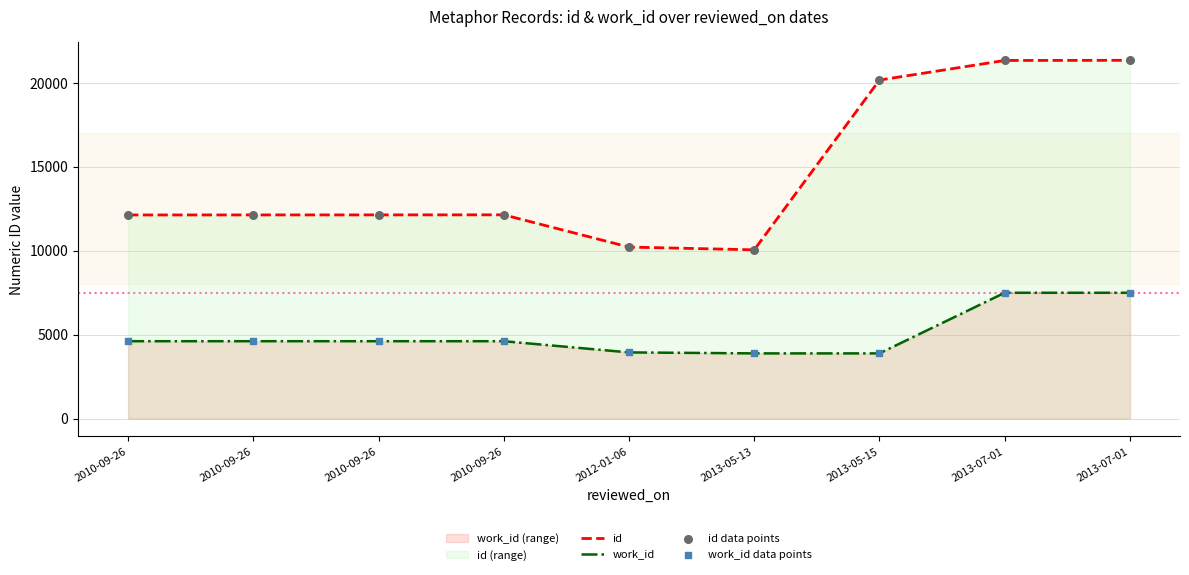

What is the total value across all series at 2010-09-26?

33490